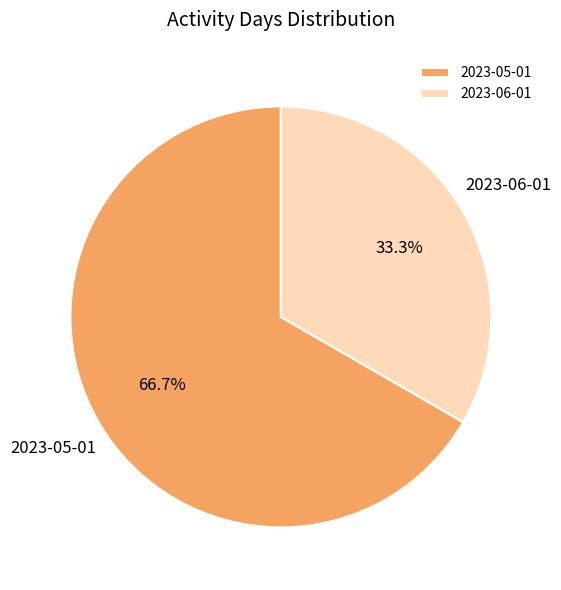

To the nearest percent, what is the average slice percentage?

50%